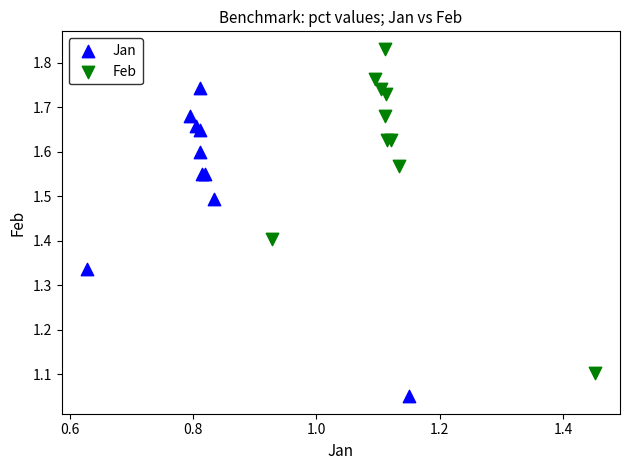

Which series has the widest spread of Y values?

Feb